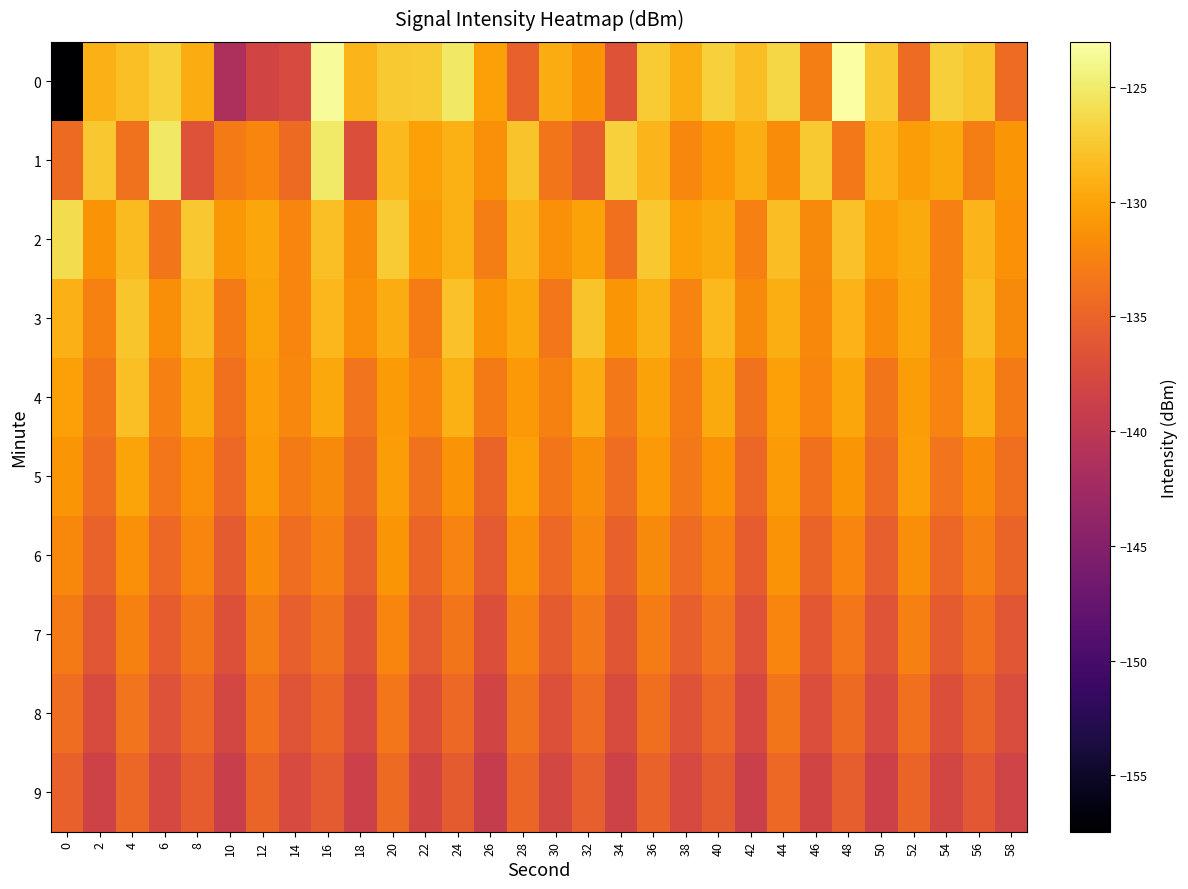

Reading left to right, what are all the values shown in this chart?

0: 0=-157.5	2=-129.0	4=-128.1	6=-126.8	8=-129.4	10=-141.5	12=-138.2	14=-137.5	16=-123.5	18=-128.7	20=-127.4	22=-127.3	24=-125.2	26=-130.3	28=-135.2	30=-129.5	32=-131.2	34=-136.5	36=-127.3	38=-129.3	40=-126.9	42=-128.3	44=-126.5	46=-132.8	48=-123.0	50=-127.6	52=-134.3	54=-127.0	56=-127.7	58=-134.3
1: 0=-134.4	2=-127.5	4=-133.7	6=-125.2	8=-136.7	10=-133.1	12=-132.3	14=-134.4	16=-125.1	18=-137.0	20=-128.5	22=-130.2	24=-129.1	26=-131.5	28=-127.8	30=-133.4	32=-135.6	34=-126.9	36=-128.7	38=-132.1	40=-130.8	42=-129.3	44=-131.7	46=-127.4	48=-133.2	50=-128.9	52=-130.5	54=-129.7	56=-132.8	58=-131.1
2: 0=-126.1	2=-131.2	4=-128.4	6=-133.5	8=-127.6	10=-130.9	12=-129.8	14=-132.3	16=-128.1	18=-131.7	20=-127.3	22=-130.6	24=-129.2	26=-132.8	28=-128.7	30=-131.4	32=-130.1	34=-133.9	36=-127.5	38=-130.3	40=-129.6	42=-132.7	44=-128.2	46=-131.8	48=-127.9	50=-130.4	52=-129.5	54=-132.6	56=-128.8	58=-131.3
3: 0=-129.0	2=-132.5	4=-127.7	6=-131.6	8=-128.3	10=-133.1	12=-129.9	14=-132.2	16=-128.6	18=-131.5	20=-129.4	22=-132.9	24=-128.0	26=-131.2	28=-129.7	30=-133.3	32=-127.8	34=-131.0	36=-129.1	38=-132.4	40=-128.5	42=-131.9	44=-129.3	46=-132.0	48=-128.9	50=-131.7	52=-129.8	54=-132.6	56=-128.4	58=-131.8
4: 0=-130.2	2=-133.4	4=-128.1	6=-132.7	8=-129.5	10=-133.8	12=-130.4	14=-132.1	16=-129.7	18=-133.6	20=-130.6	22=-132.3	24=-129.2	26=-133.0	28=-130.8	30=-132.5	32=-129.4	34=-133.2	36=-130.1	38=-132.9	40=-129.6	42=-133.7	44=-130.3	46=-132.2	48=-129.8	50=-133.5	52=-130.5	54=-132.4	56=-129.3	58=-133.1
5: 0=-131.1	2=-134.2	4=-130.0	6=-133.3	8=-131.5	10=-134.6	12=-130.7	14=-133.0	16=-131.8	18=-134.4	20=-130.5	22=-133.7	24=-131.2	26=-134.9	28=-130.3	30=-133.5	32=-131.6	34=-134.1	36=-130.8	38=-133.2	40=-131.3	42=-134.7	44=-130.6	46=-133.9	48=-131.0	50=-134.3	52=-130.4	54=-133.6	56=-131.7	58=-134.0
6: 0=-132.0	2=-135.1	4=-131.4	6=-134.5	8=-132.3	10=-135.7	12=-131.7	14=-134.2	16=-132.6	18=-135.4	20=-131.1	22=-134.8	24=-132.4	26=-135.9	28=-131.5	30=-134.6	32=-132.1	34=-135.2	36=-131.8	38=-134.3	40=-132.5	42=-135.6	44=-131.2	46=-134.9	48=-132.2	50=-135.3	52=-131.6	54=-134.7	56=-132.7	58=-135.0
7: 0=-133.0	2=-136.2	4=-132.5	6=-135.6	8=-133.4	10=-136.8	12=-132.8	14=-135.3	16=-133.7	18=-136.5	20=-132.2	22=-135.9	24=-133.5	26=-137.0	28=-132.6	30=-135.7	32=-133.2	34=-136.3	36=-132.9	38=-135.4	40=-133.6	42=-136.7	44=-132.3	46=-136.0	48=-133.3	50=-136.4	52=-132.7	54=-135.8	56=-133.8	58=-136.1
8: 0=-134.1	2=-137.3	4=-133.6	6=-136.7	8=-134.5	10=-137.9	12=-133.9	14=-136.4	16=-134.8	18=-137.6	20=-133.3	22=-137.0	24=-134.6	26=-138.1	28=-133.7	30=-136.8	32=-134.3	34=-137.4	36=-134.0	38=-136.5	40=-134.7	42=-137.8	44=-133.4	46=-137.1	48=-134.4	50=-137.5	52=-133.8	54=-136.9	56=-134.9	58=-137.2
9: 0=-135.2	2=-138.4	4=-134.7	6=-137.8	8=-135.6	10=-139.0	12=-135.0	14=-137.5	16=-135.9	18=-138.7	20=-134.4	22=-138.1	24=-135.7	26=-139.2	28=-134.8	30=-137.9	32=-135.4	34=-138.5	36=-135.1	38=-137.6	40=-135.8	42=-138.9	44=-134.5	46=-138.2	48=-135.5	50=-138.6	52=-134.9	54=-138.0	56=-136.0	58=-138.3